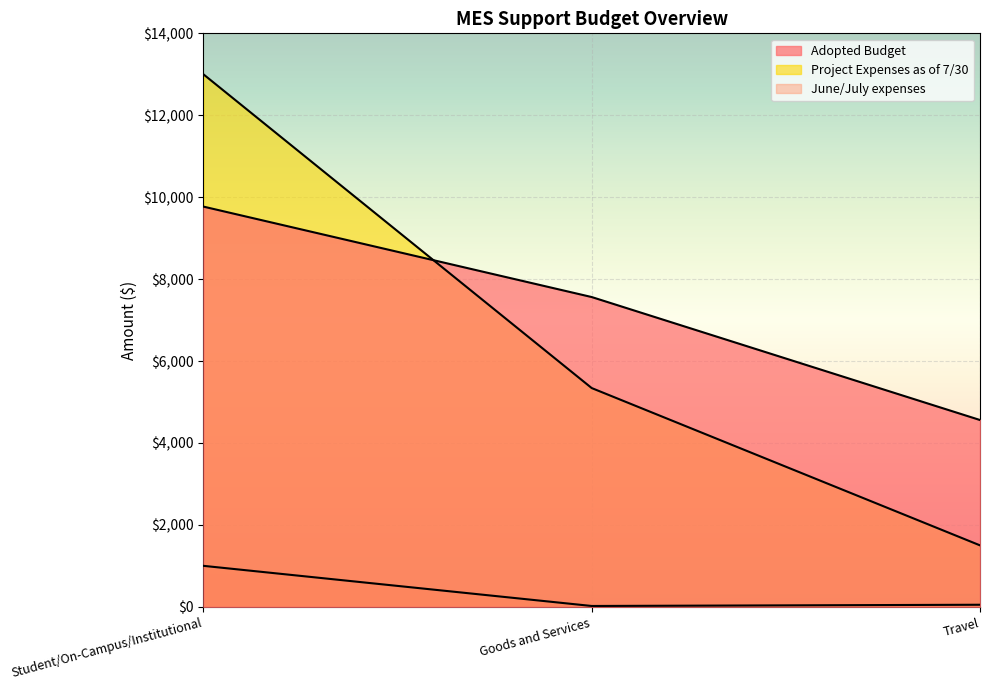

How many data points in Adopted Budget are above 7562?

1